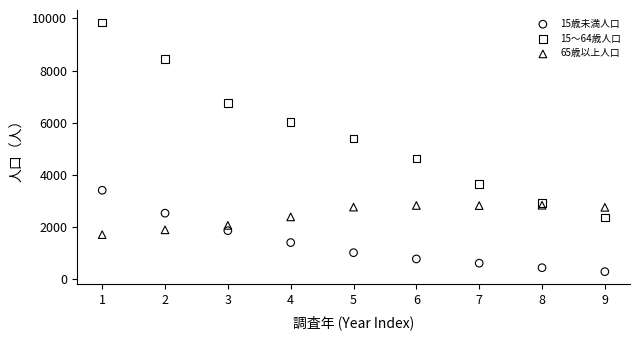

Across all series, what Y value is closest to 5064?

5395